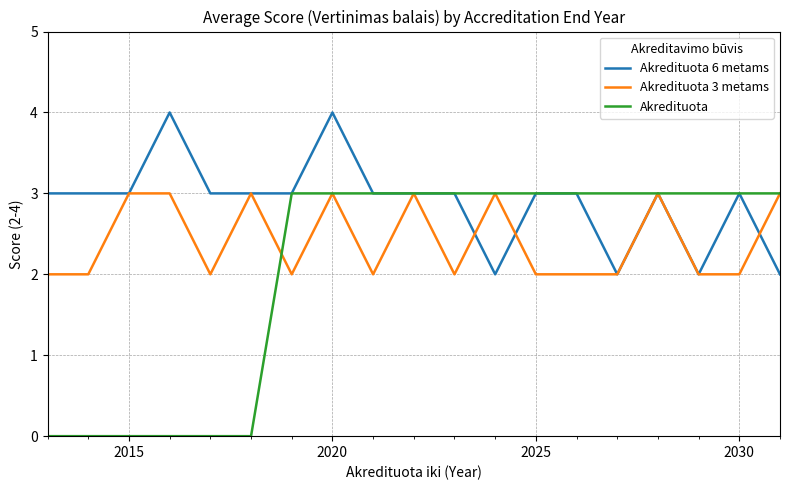

Rank the series by their average value, from lowest to highest.

Akredituota, Akredituota 3 metams, Akredituota 6 metams